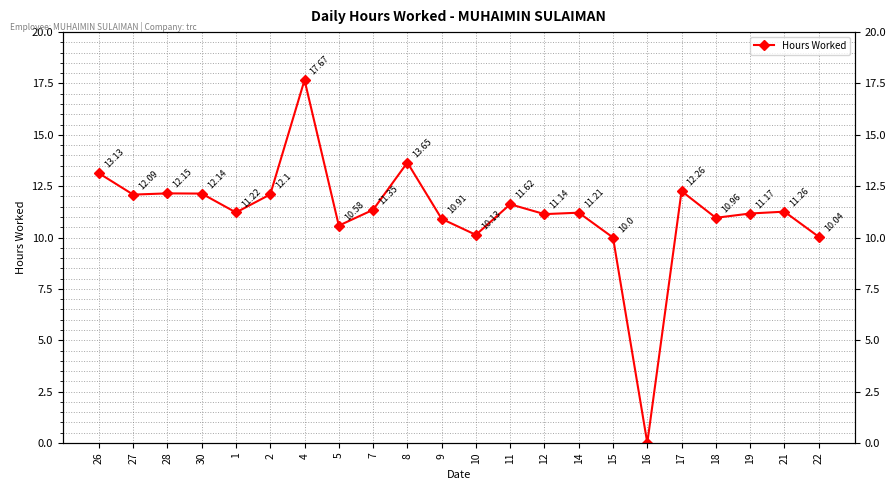

What is the difference between the maximum and minimum values?

17.7